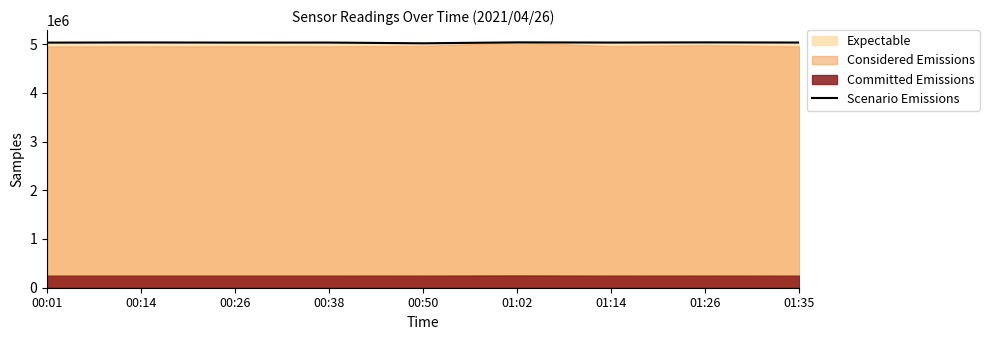

How many data points are above 5031827?

4